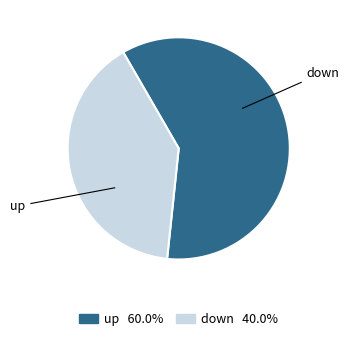

Is it true that down is 1% of the pie?

False